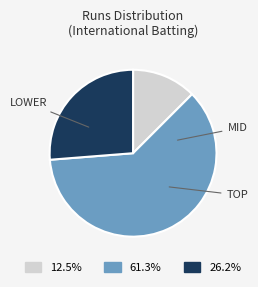

Does any single category account for the majority?

Yes